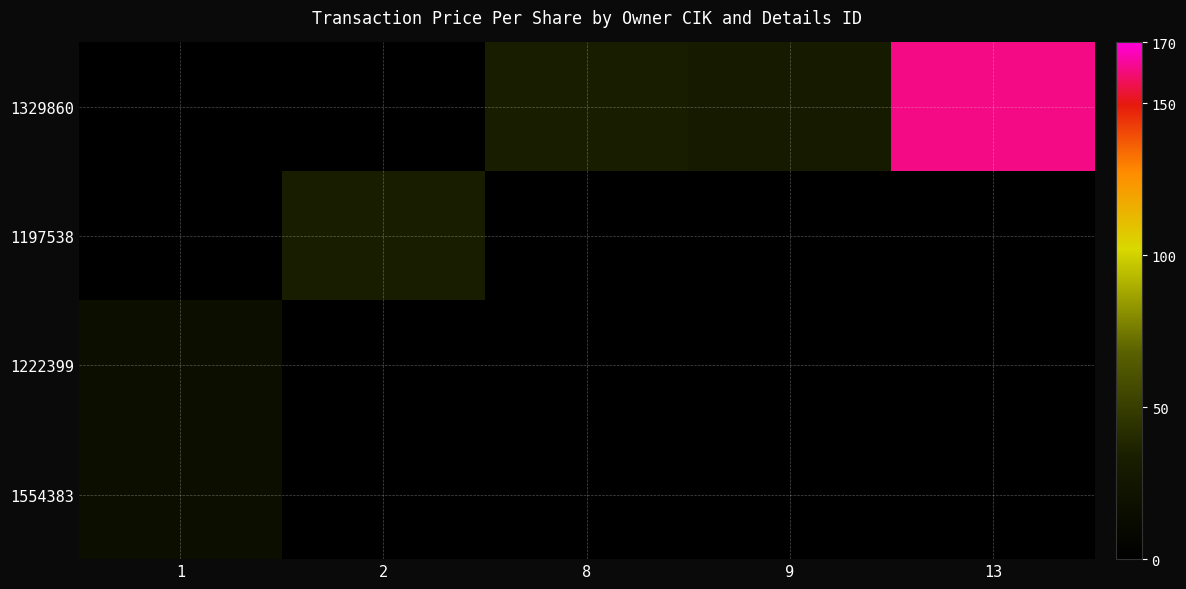

Which category has the lowest value across all series?

1